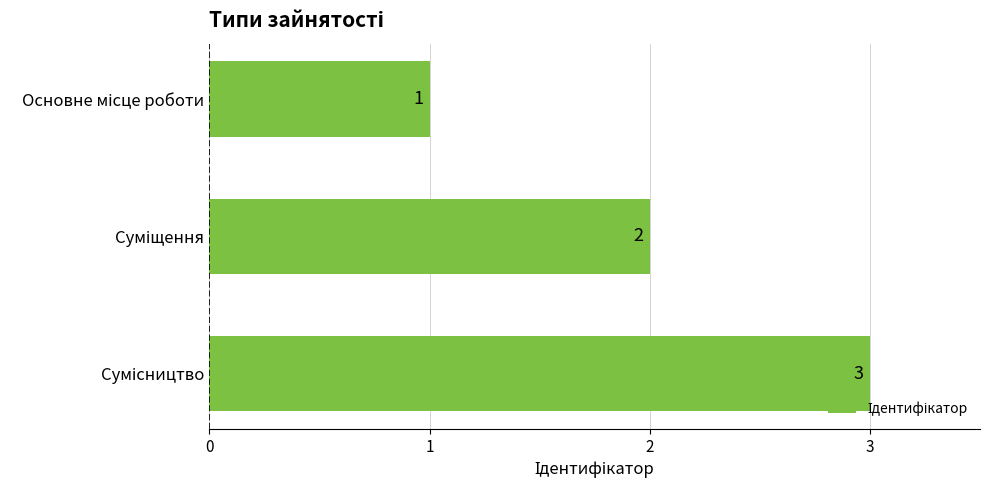

Does the chart contain stacked bars?

No